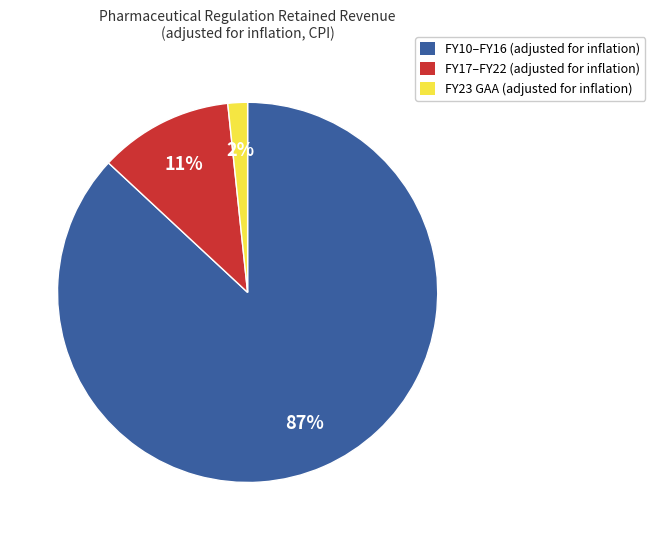

To the nearest percent, what is the average slice percentage?

33%